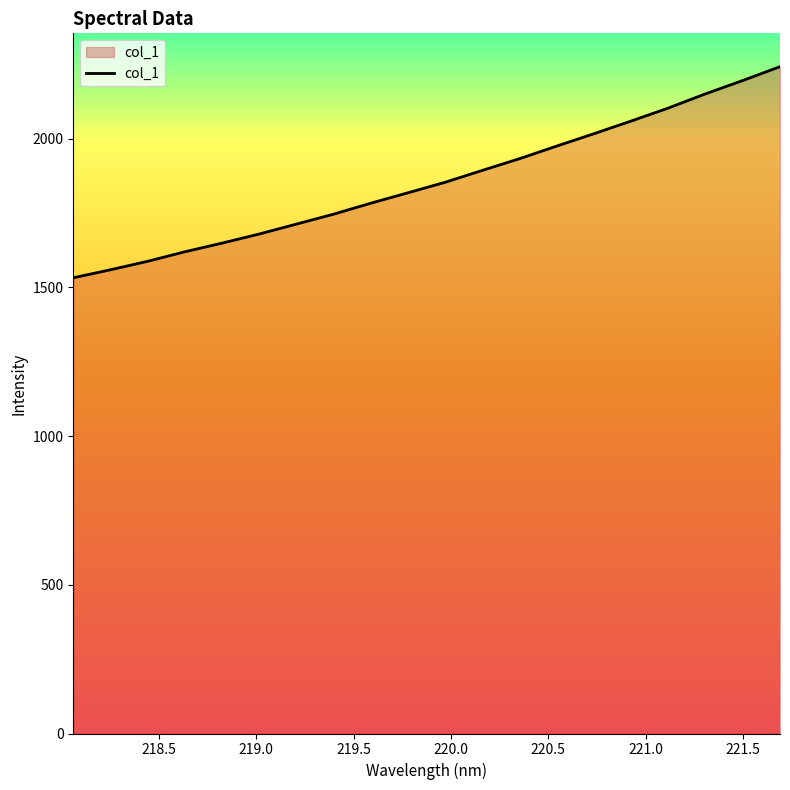

What is the maximum value shown in the chart?

2242.5